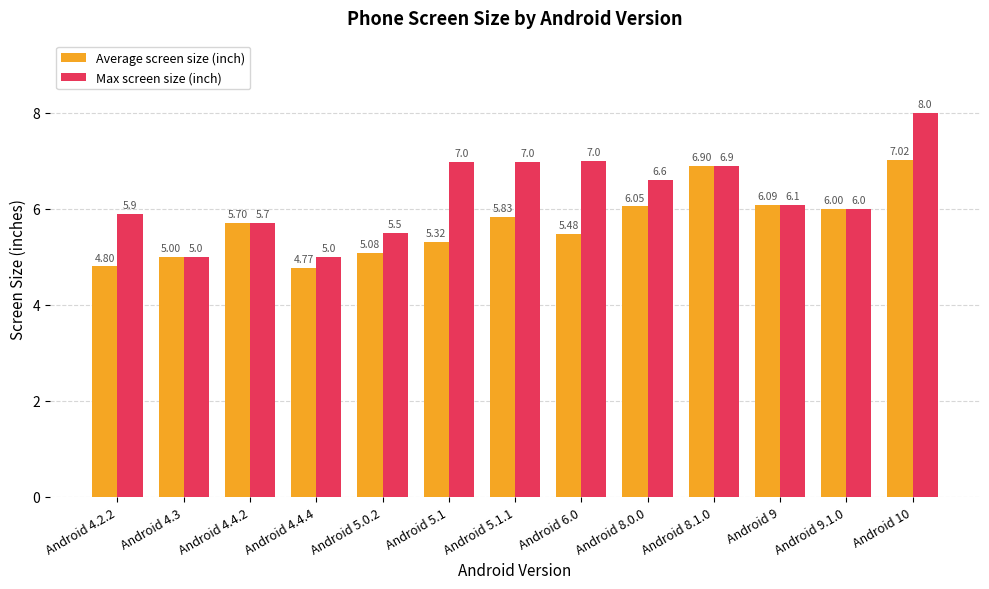

Are the bars grouped side by side (vs. stacked)?

Yes